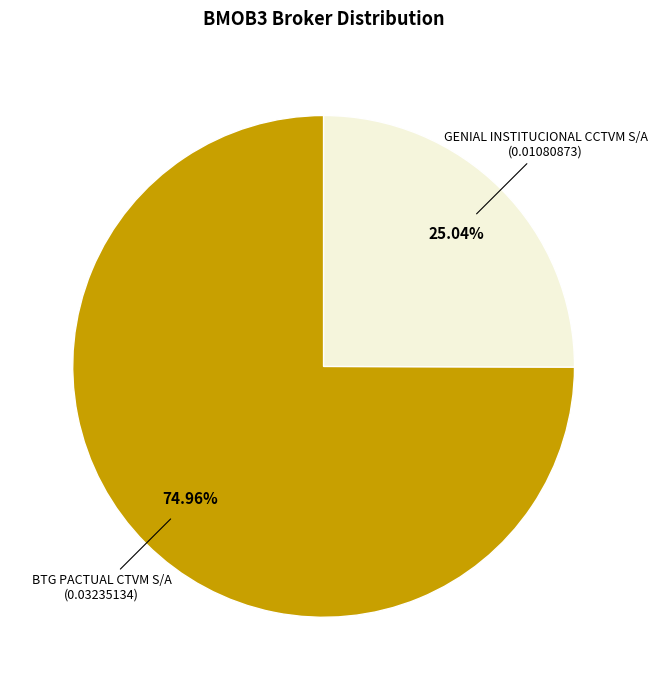

Count the number of slices in the pie.

2